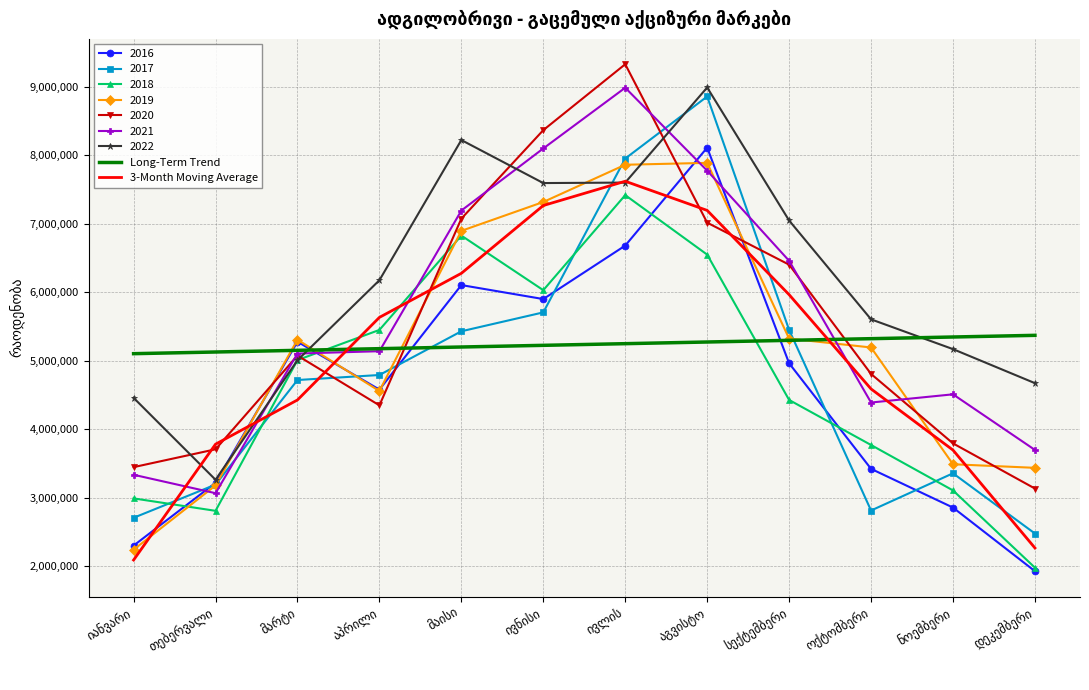

What is the maximum value for Long-Term Trend?

5370223.1